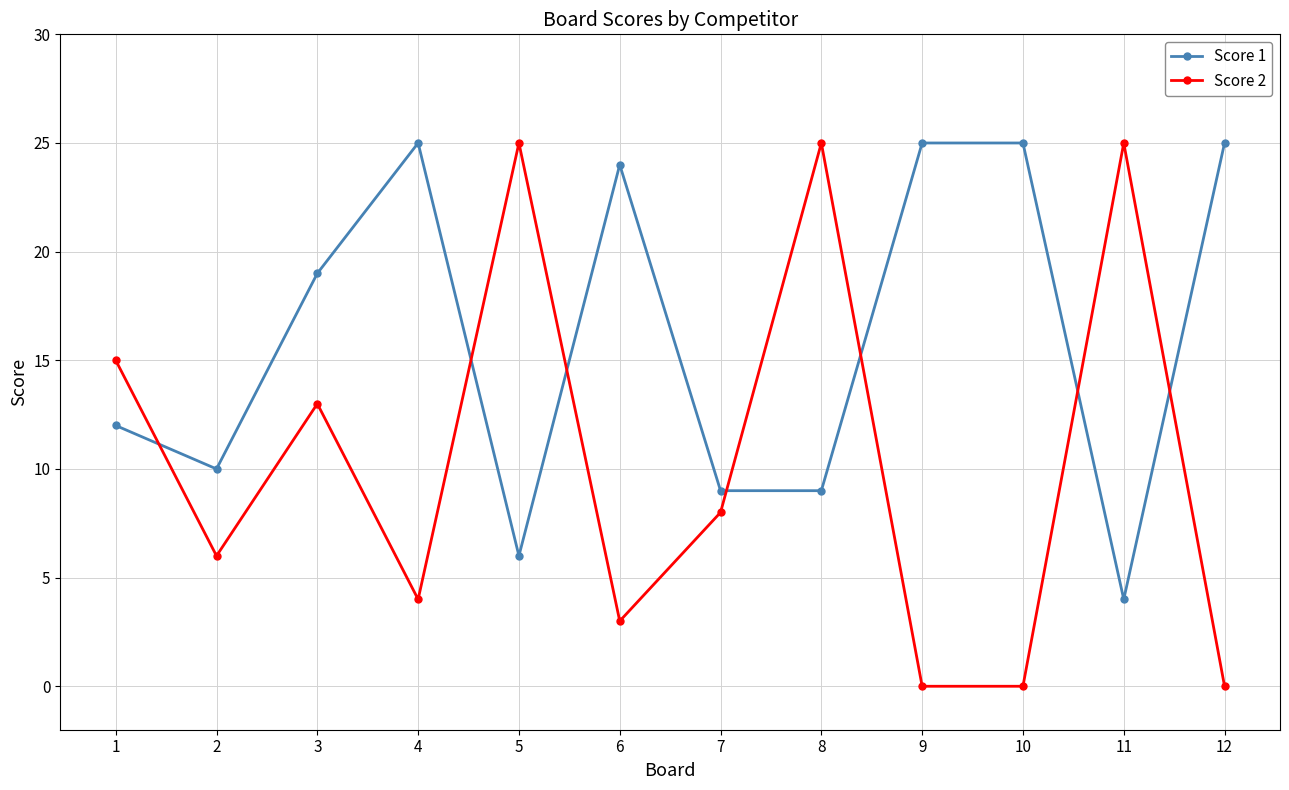

Reading right to left, transcribe all the data shown in this chart.

Score 1: 12=25	11=4	10=25	9=25	8=9	7=9	6=24	5=6	4=25	3=19	2=10	1=12
Score 2: 12=0	11=25	10=0	9=0	8=25	7=8	6=3	5=25	4=4	3=13	2=6	1=15